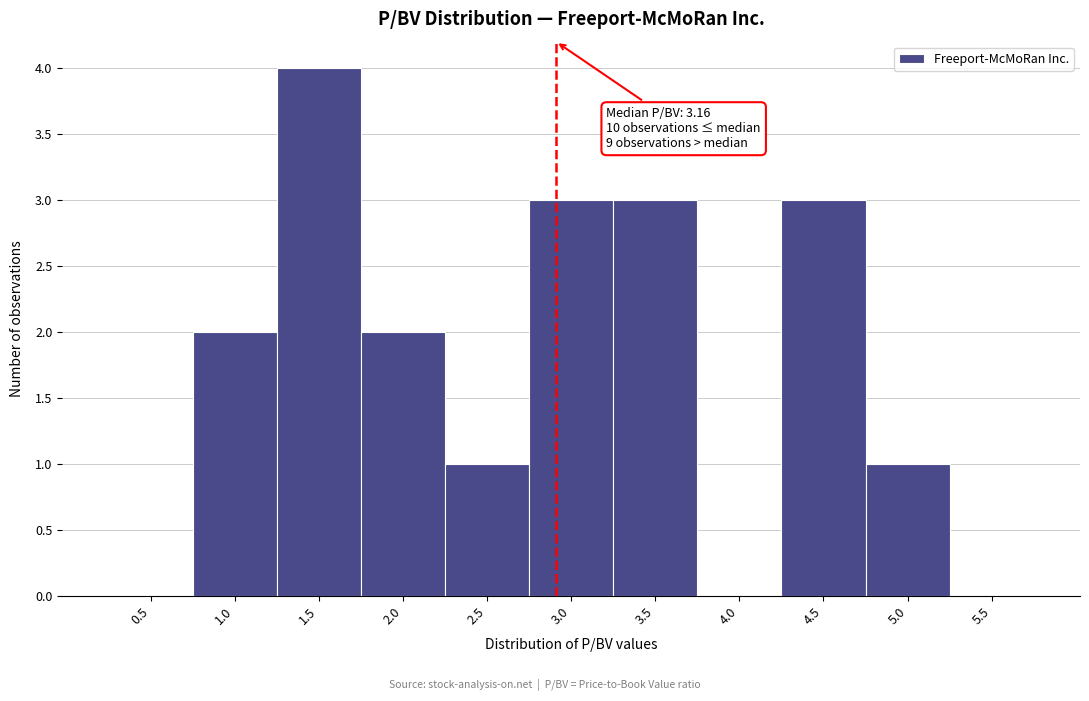

Reading left to right, what are all the values shown in this chart?

0.5=0	1.0=2	1.5=4	2.0=2	2.5=1	3.0=3	3.5=3	4.0=0	4.5=3	5.0=1	5.5=0